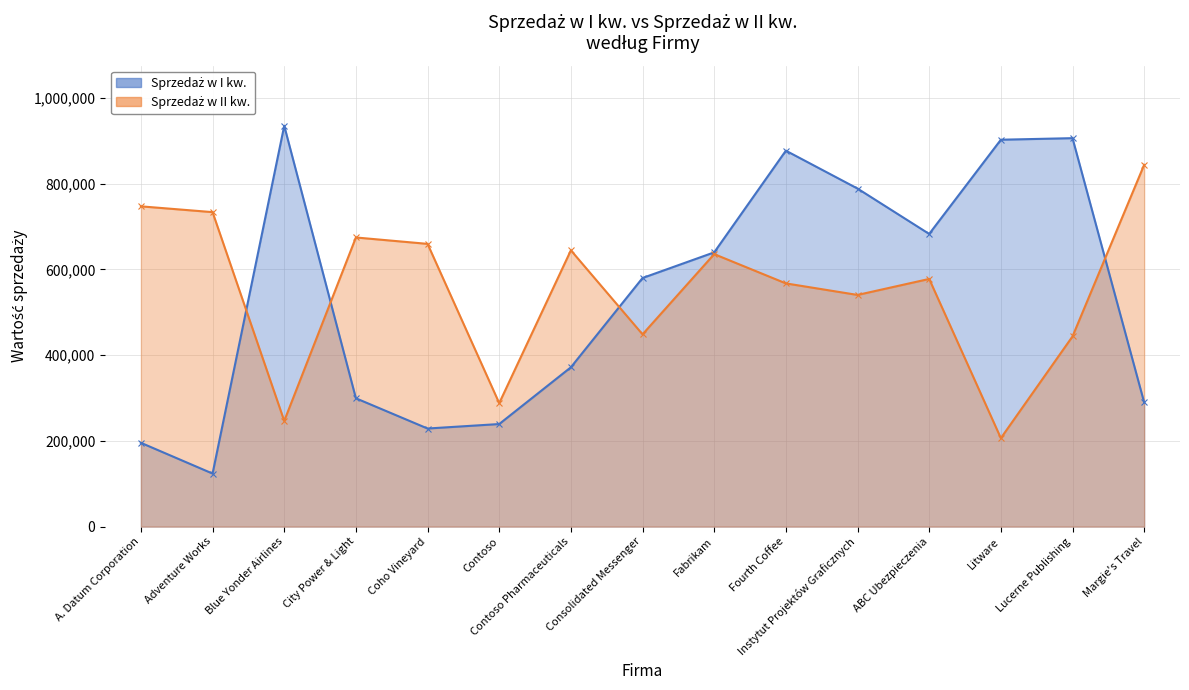

Reading right to left, extract all data points from this chart.

Sprzedaż w I kw.: Margie's Travel=289570	Lucerne Publishing=905906	Litware=902264	ABC Ubezpieczenia=682545	Instytut Projektów Graficznych=788390	Fourth Coffee=876740	Fabrikam=639630	Consolidated Messenger=579825	Contoso Pharmaceuticals=371570	Contoso=239219	Coho Vineyard=228783	City Power & Light=299293	Blue Yonder Airlines=934763	Adventure Works=123721	A. Datum Corporation=195449
Sprzedaż w II kw.: Margie's Travel=843834	Lucerne Publishing=443552	Litware=206331	ABC Ubezpieczenia=577599	Instytut Projektów Graficznych=540282	Fourth Coffee=567216	Fabrikam=635474	Consolidated Messenger=448399	Contoso Pharmaceuticals=644368	Contoso=287989	Coho Vineyard=659385	City Power & Light=674295	Blue Yonder Airlines=246554	Adventure Works=733396	A. Datum Corporation=746907